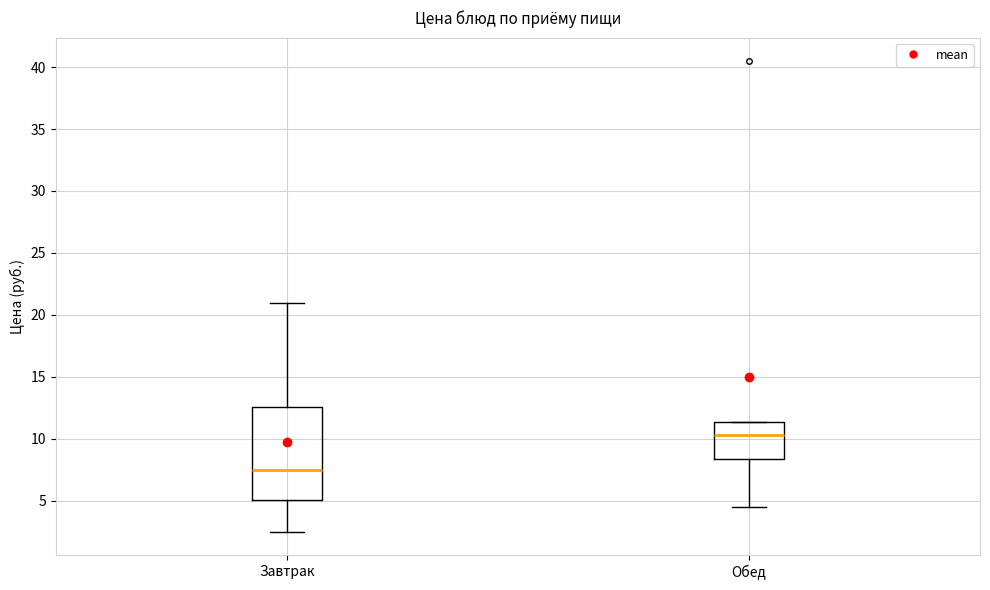

Which box is the tallest, from its lower edge to its upper edge?

Завтрак